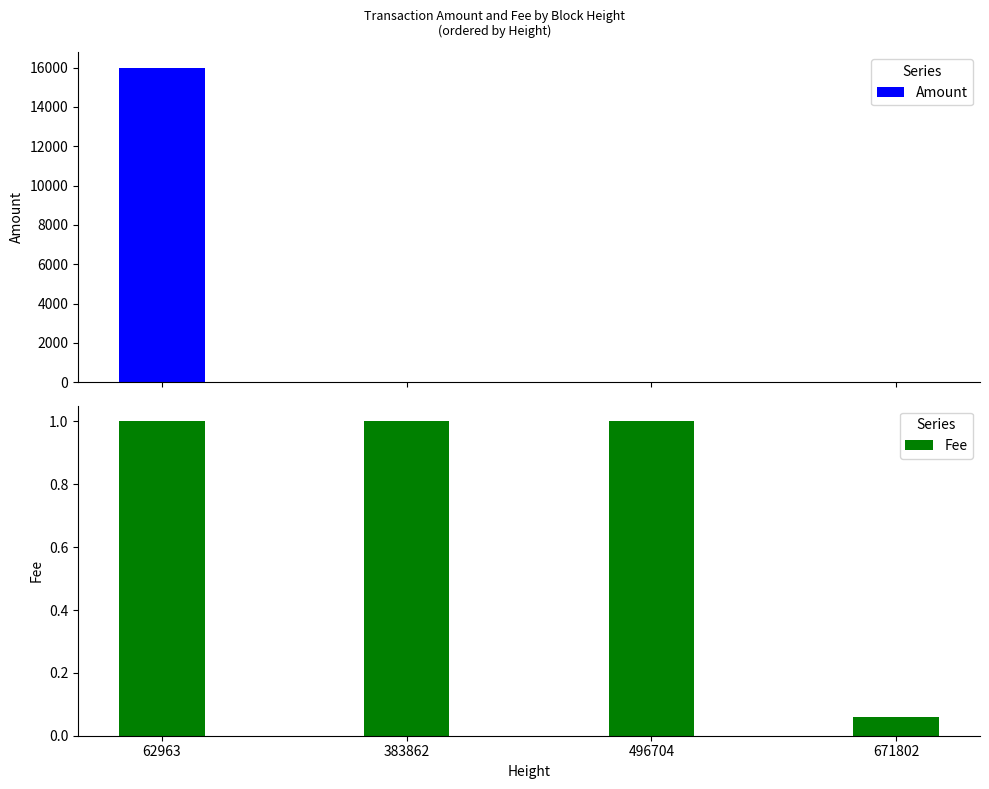

Reading left to right, list all the values displayed in this chart.

Amount: 15979.0	0.0	0.0	0.0
Fee: 1.0	1.0	1.0	0.1